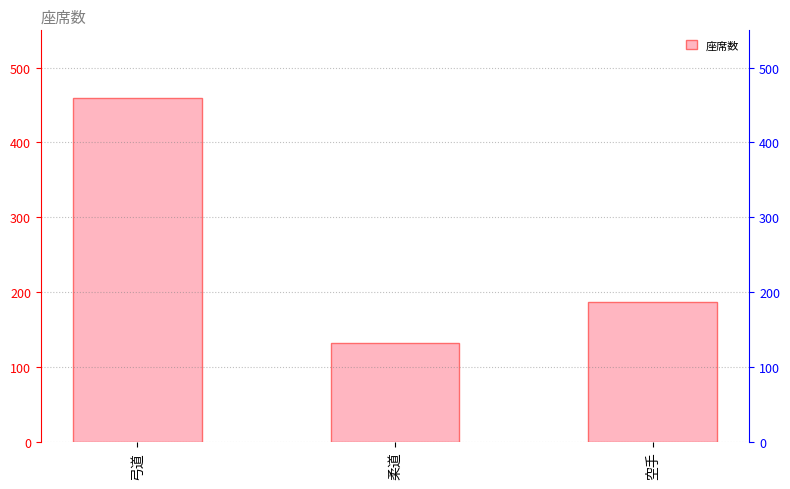

True or false: the data shows 42 at 空手.

False